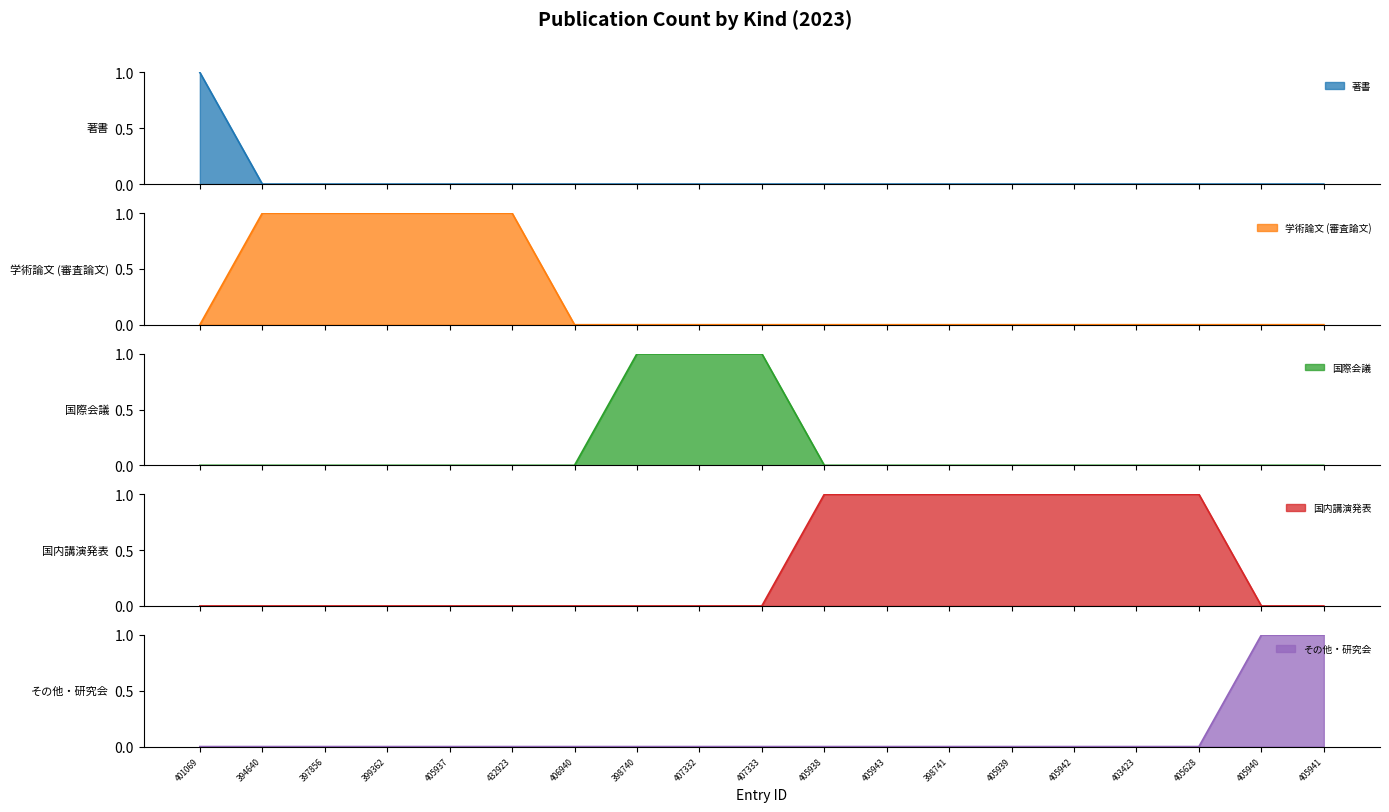

How many lines are shown in the chart?

5